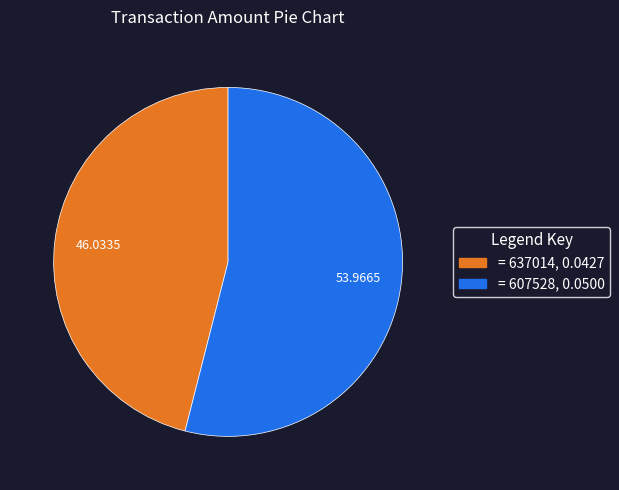

Is there a majority slice in this chart?

Yes